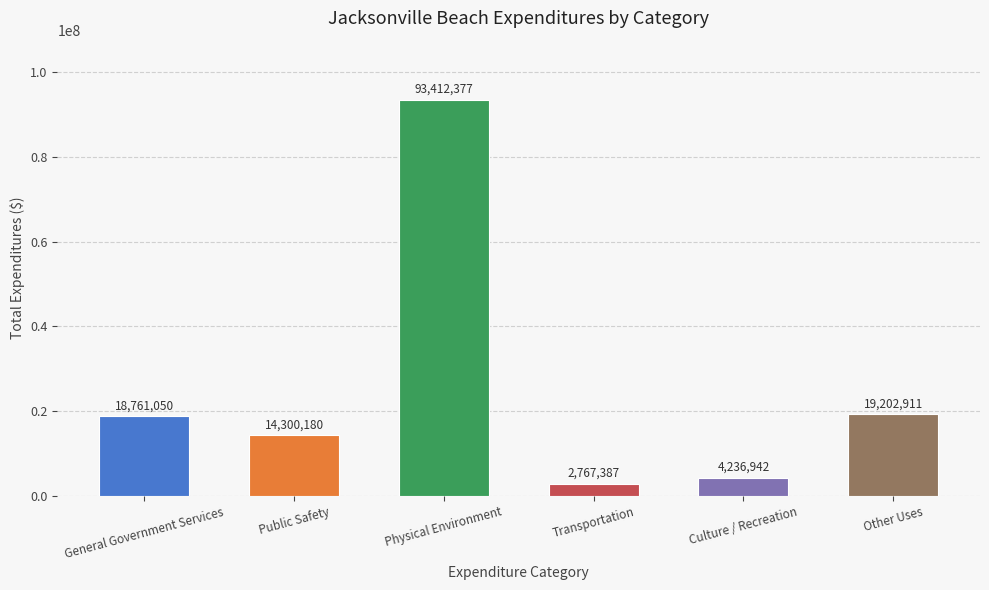

At which label is the value closest to 48089882?

Other Uses